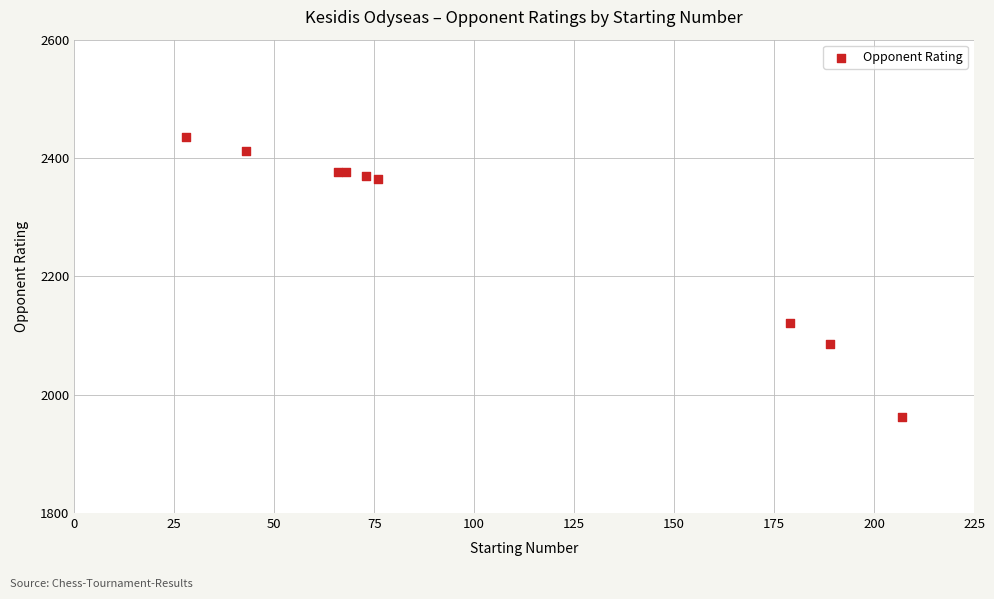

What Y value in the scatter plot is closest to 2199?

2121